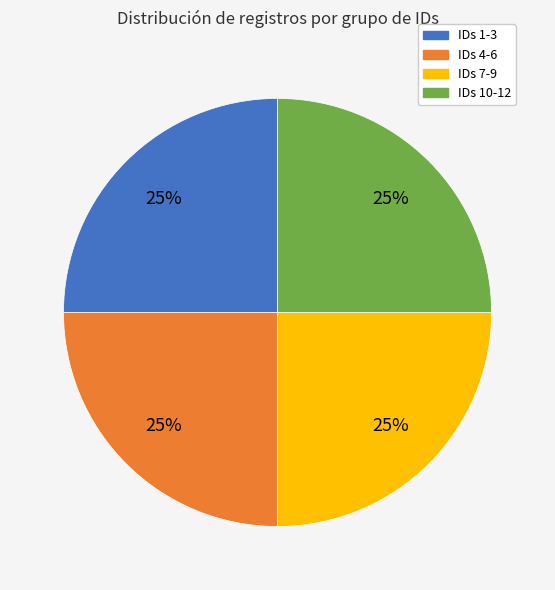

To the nearest percent, what is the average slice percentage?

25%